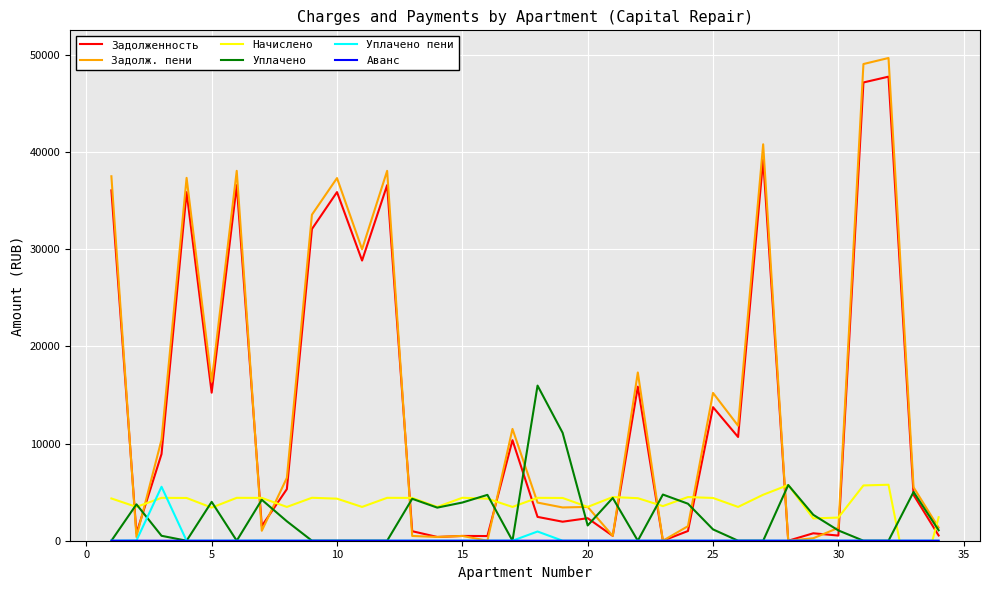

Which series has the largest range (max minus min)?

Задолж. пени